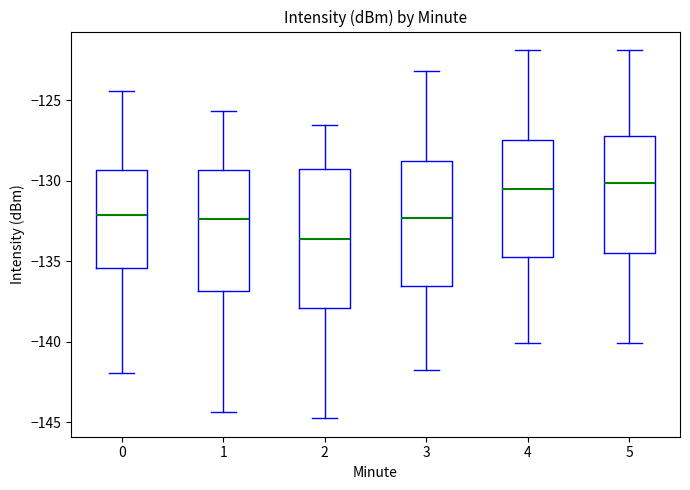

Comparing the boxes themselves (not the whiskers), which one is the tallest?

2